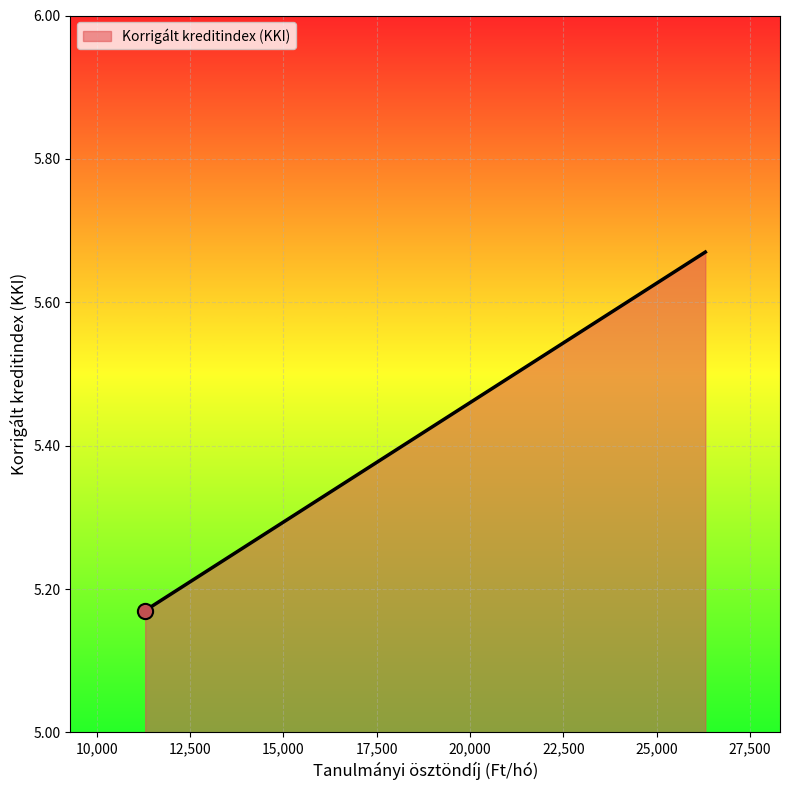

How many values are between 5 and 6?

3